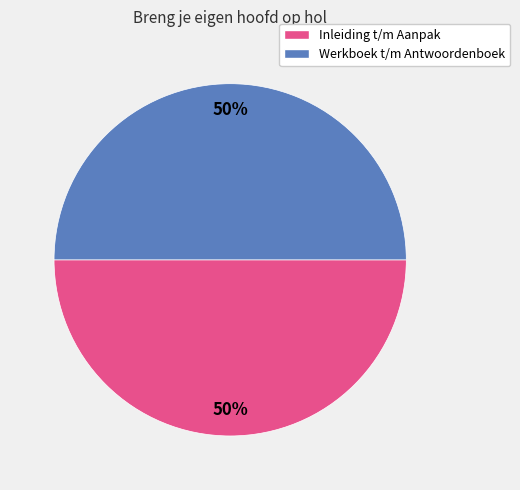

To the nearest percent, what is the average slice percentage?

50%